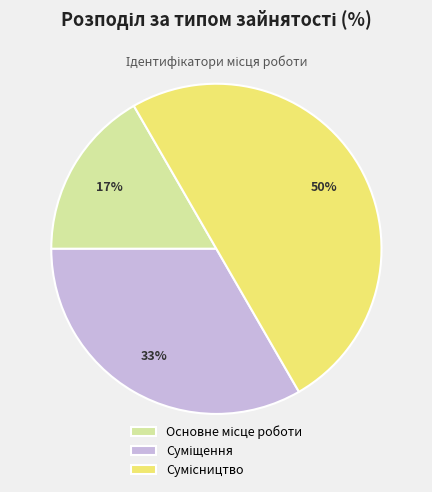

To the nearest percent, what is the difference between the largest and smallest slice percentages?

33%